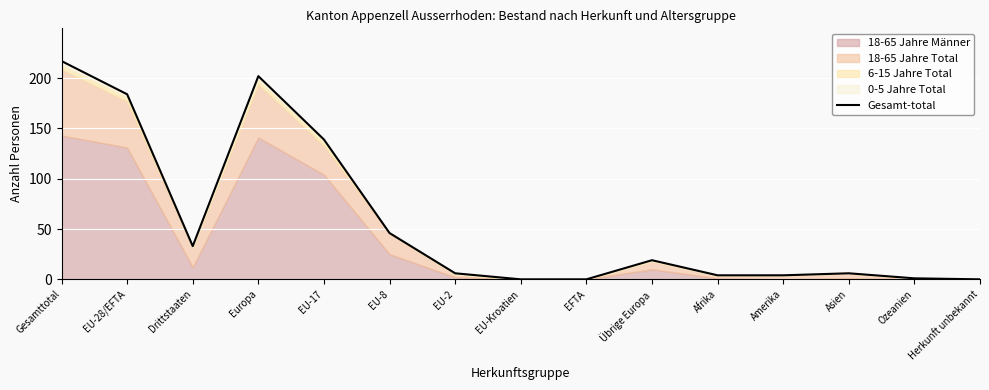

What is the difference between the maximum and minimum values?

217